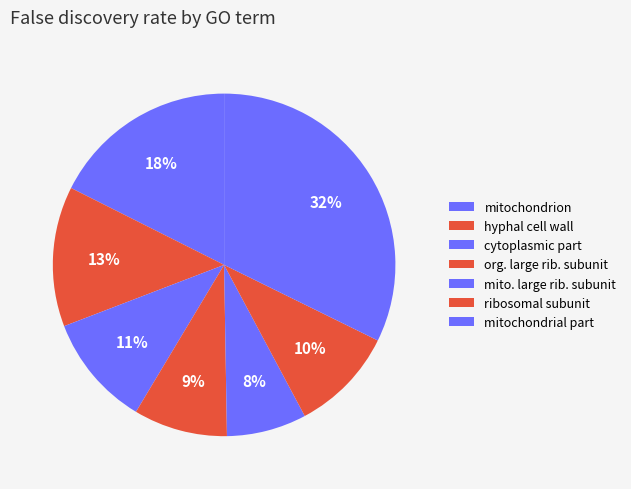

How many slices are in this pie chart?

7